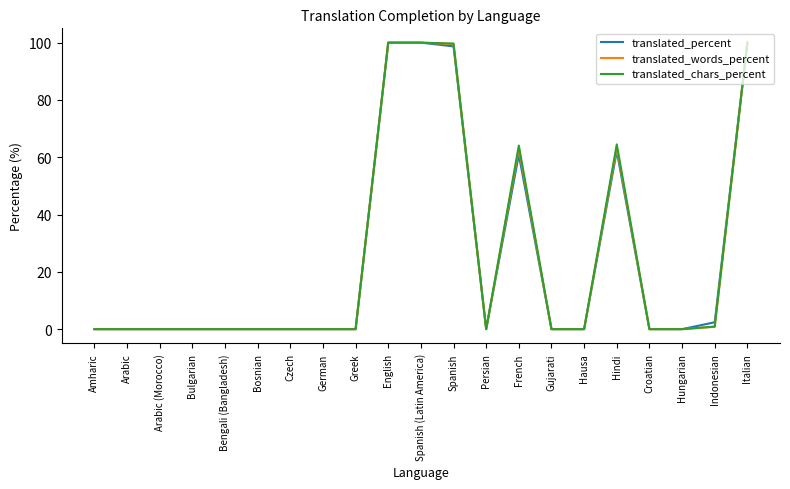

Is the value of translated_percent at Italian greater than the value of translated_words_percent at Amharic?

Yes